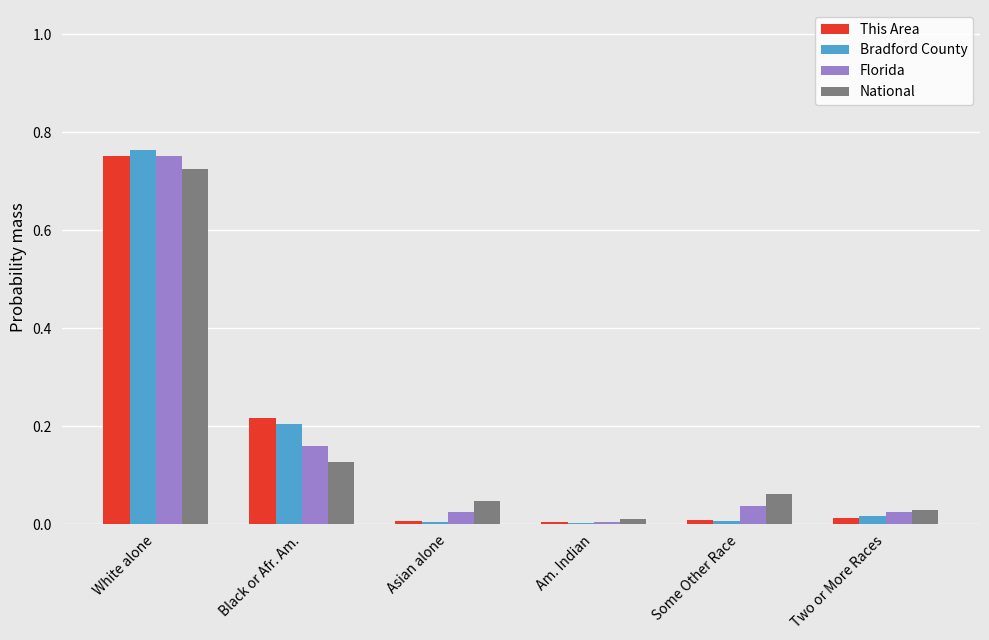

Is the value of National at White alone greater than the value of This Area at Two or More Races?

Yes